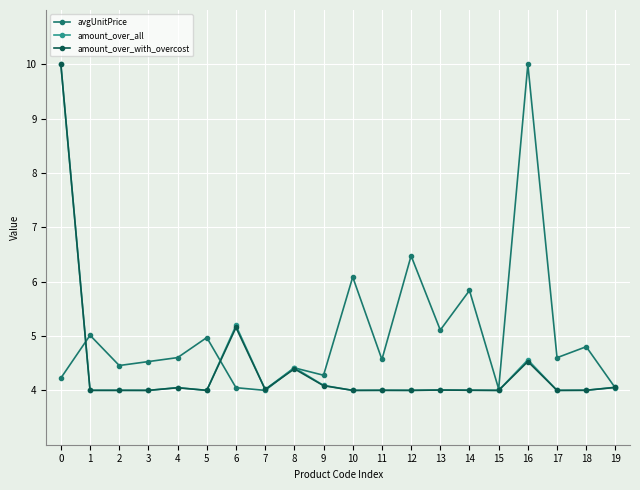

What is the approximate value of amount_over_with_overcost at 7?

4.0